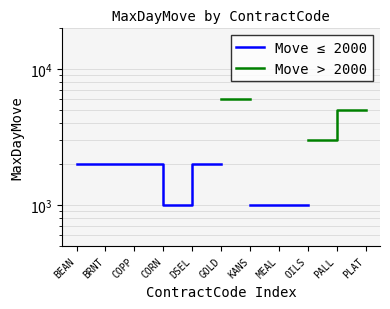

What position from the right is BEAN?

11